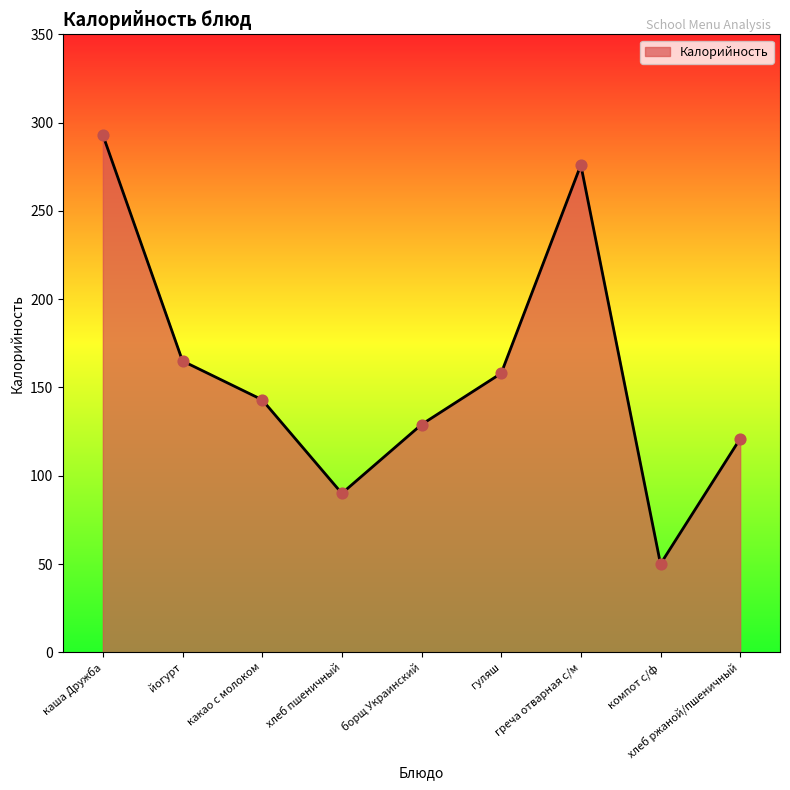

Between гуляш and компот с/ф, which is larger?

гуляш